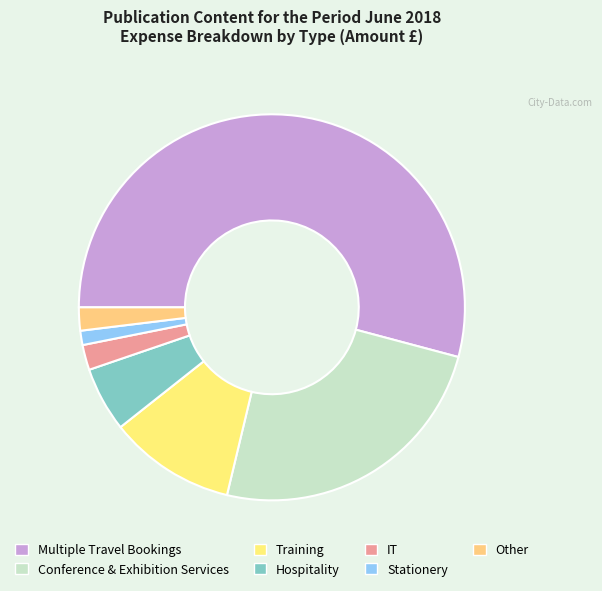

Count the number of slices in the pie.

7